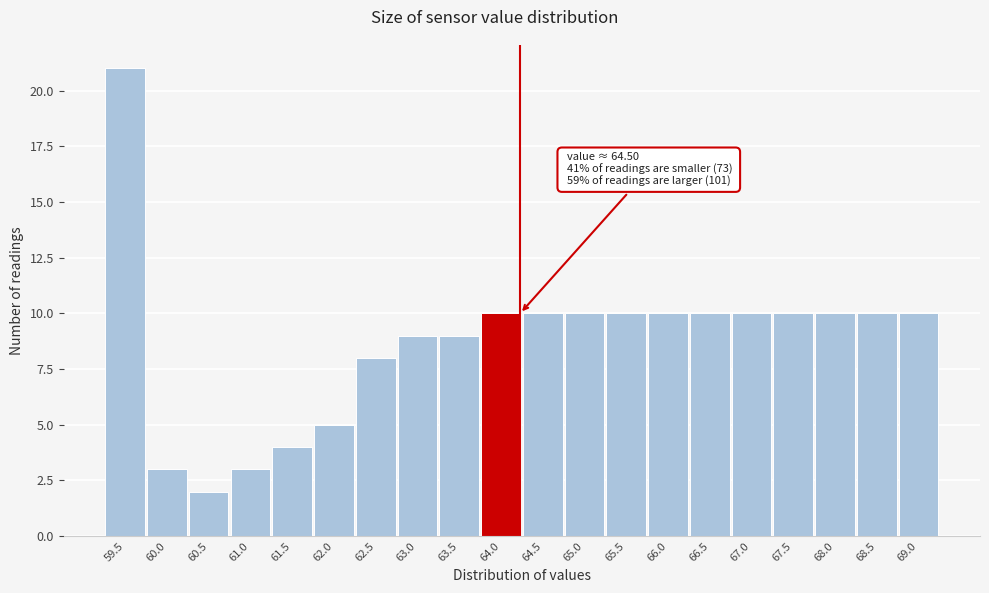

Reading left to right, list all the values displayed in this chart.

59.5=21	60.0=3	60.5=2	61.0=3	61.5=4	62.0=5	62.5=8	63.0=9	63.5=9	64.0=10	64.5=10	65.0=10	65.5=10	66.0=10	66.5=10	67.0=10	67.5=10	68.0=10	68.5=10	69.0=10